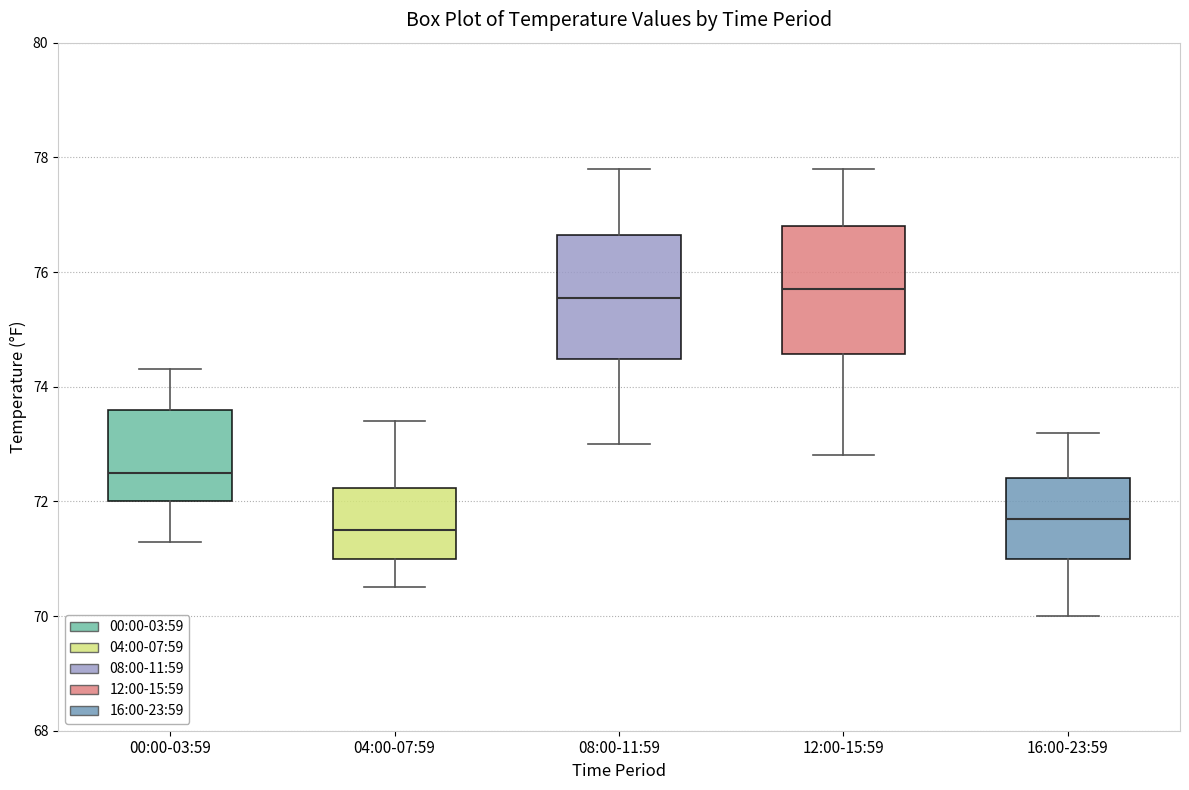

Reading left to right, read every box against the y-axis: the position of its median line, the range the box covers, and the ends of its whiskers. The values are not printed on the chart, so give them approximately, as read against the axis.

00:00-03:59: median 72.6, box 72.0 to 73.6, whiskers 71.4 to 74.4
04:00-07:59: median 71.6, box 71.0 to 72.2, whiskers 70.6 to 73.4
08:00-11:59: median 75.6, box 74.4 to 76.6, whiskers 73.0 to 77.8
12:00-15:59: median 75.8, box 74.6 to 76.8, whiskers 72.8 to 77.8
16:00-23:59: median 71.8, box 71.0 to 72.4, whiskers 70.0 to 73.2